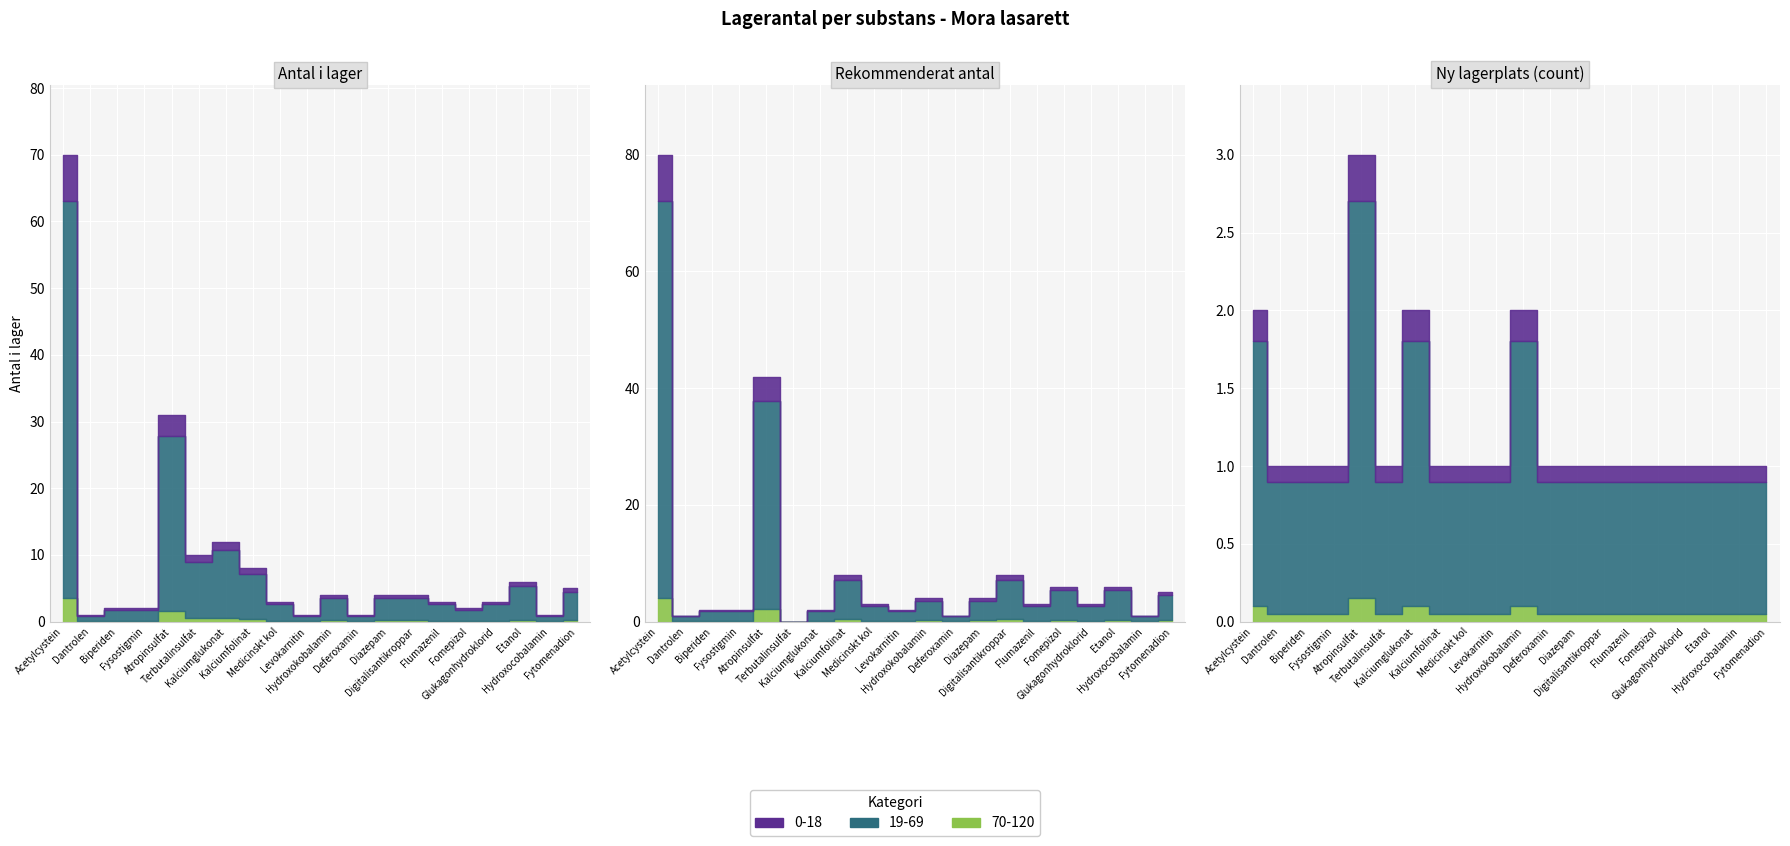

At which category is the sum across all series the highest?

Acetylcystein